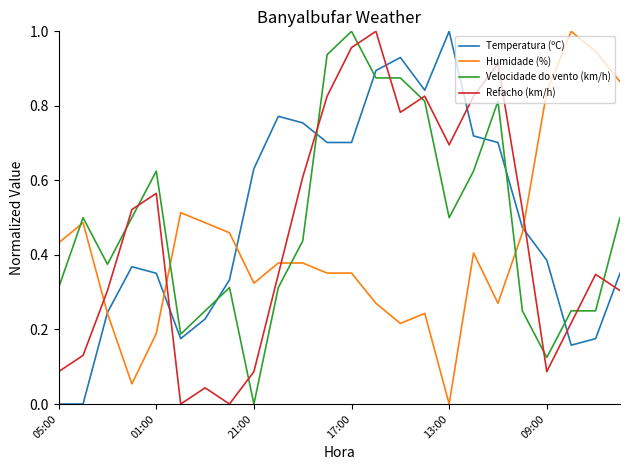

List the series in order of their overall mean, lowest first.

Humidade (%), Refacho (km/h), Velocidade do vento (km/h), Temperatura (ºC)